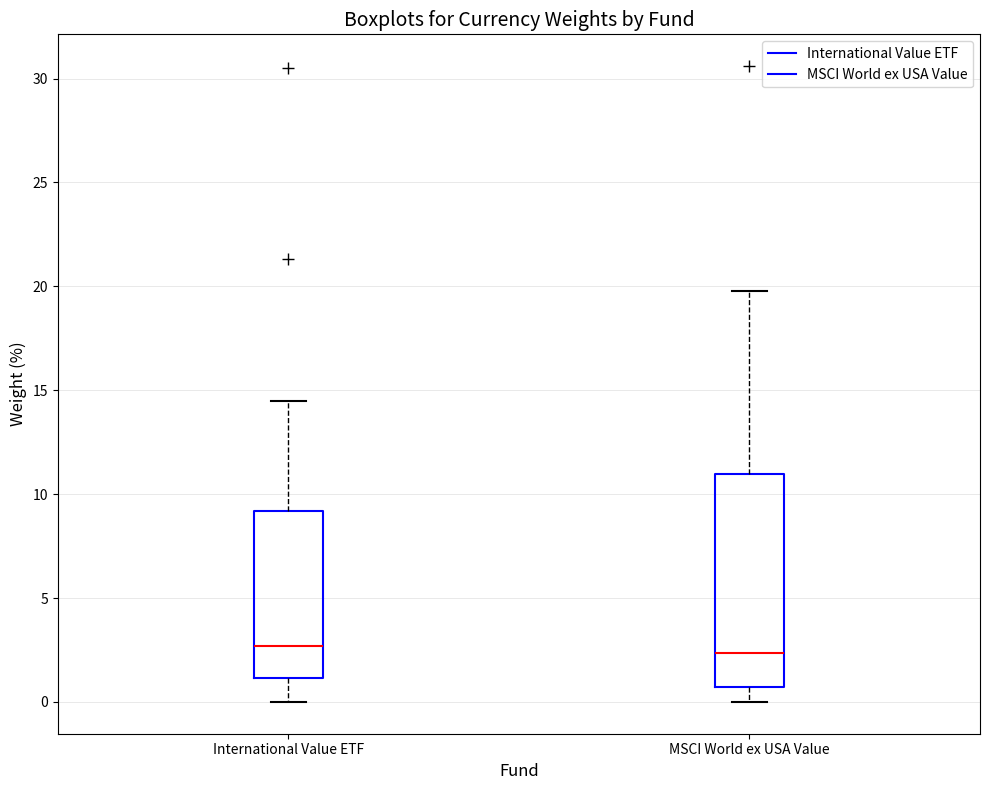

Where does the upper whisker of the box for International Value ETF end on the y-axis? The values are not printed on the chart, so give them approximately, as read against the axis.

14.5